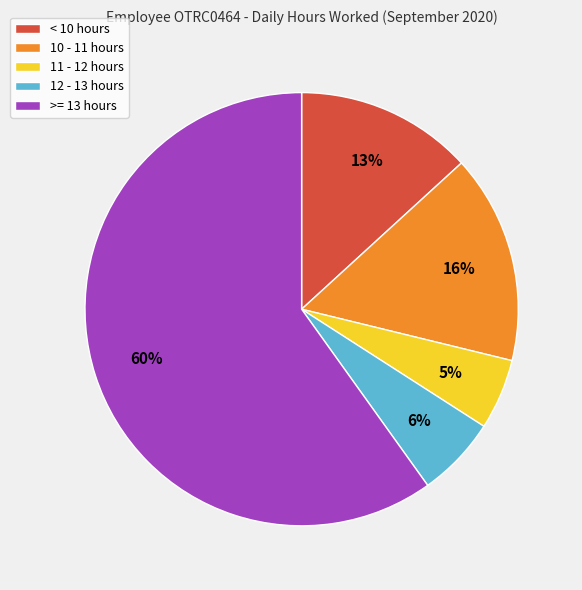

Rank the categories by value from lowest to highest.

11 - 12 hours, 12 - 13 hours, < 10 hours, 10 - 11 hours, >= 13 hours